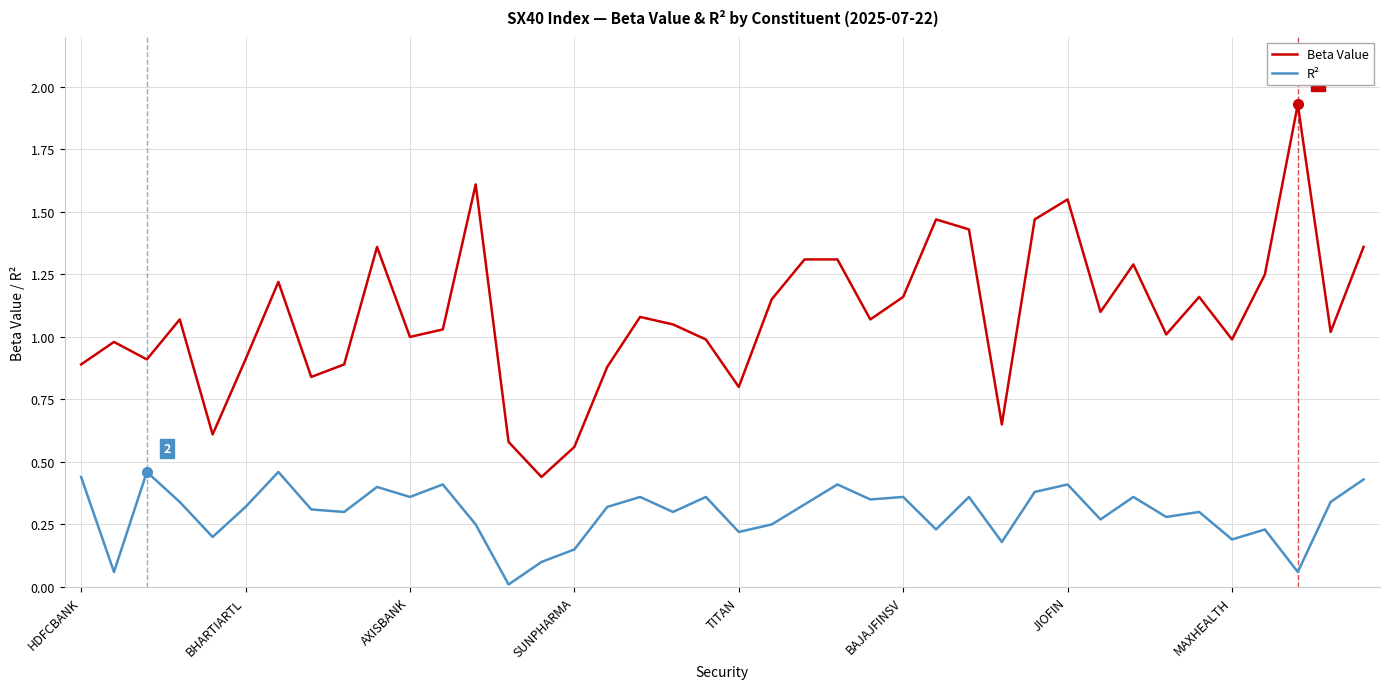

Which series has the largest total across all categories?

Beta Value